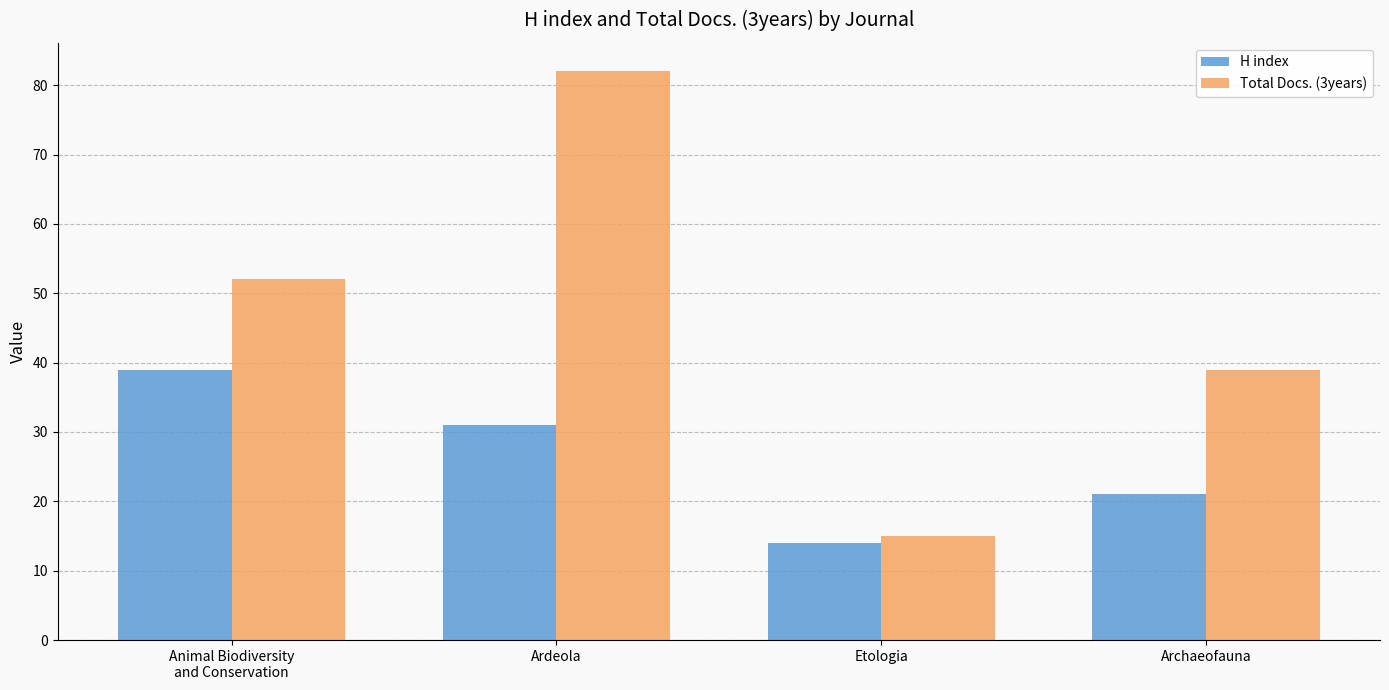

What position from the right is Archaeofauna?

1